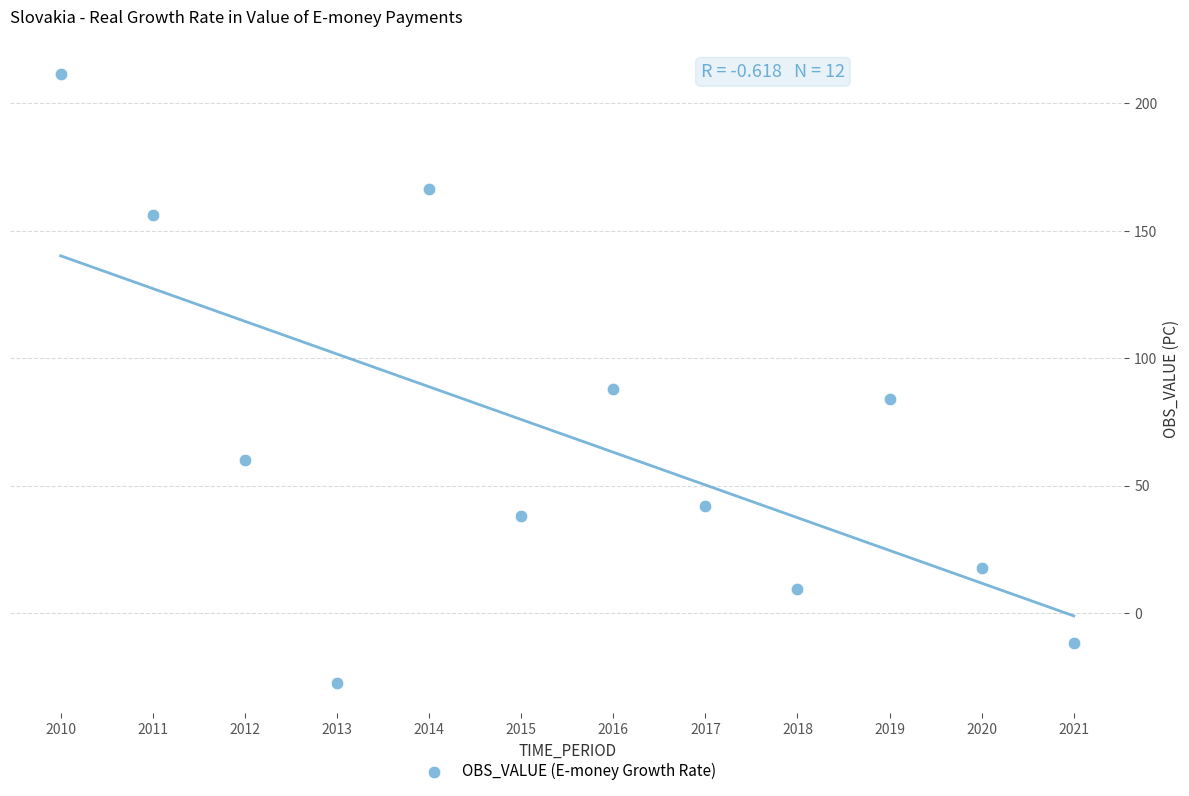

What Y value in the scatter plot is closest to 92?

87.8